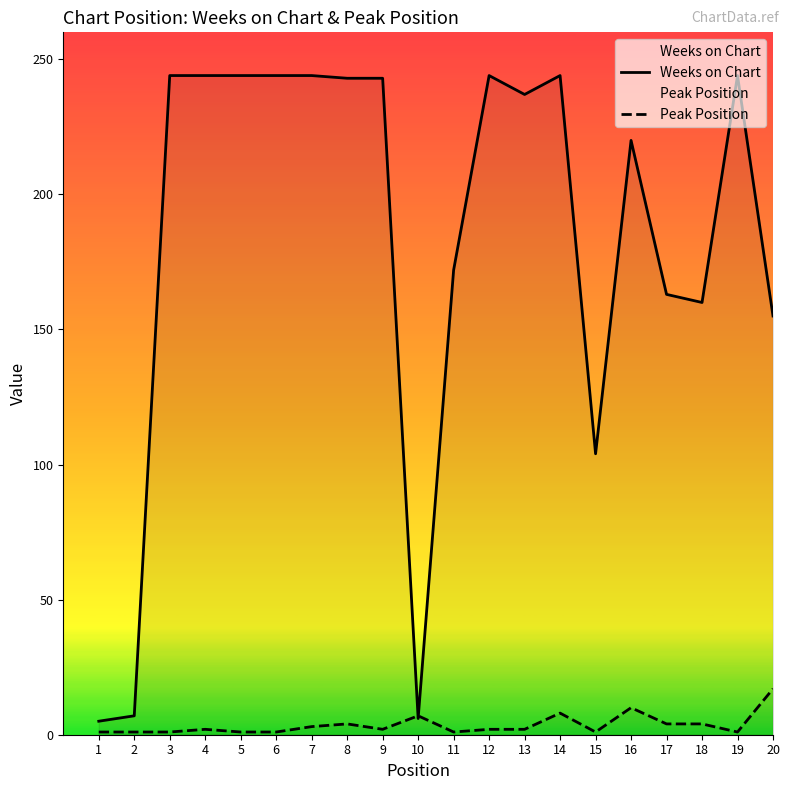

Reading left to right, what are all the values shown in this chart?

Weeks on Chart: 1=5	2=7	3=244	4=244	5=244	6=244	7=244	8=243	9=243	10=6	11=172	12=244	13=237	14=244	15=104	16=220	17=163	18=160	19=244	20=155
Peak Position: 1=1	2=1	3=1	4=2	5=1	6=1	7=3	8=4	9=2	10=7	11=1	12=2	13=2	14=8	15=1	16=10	17=4	18=4	19=1	20=17